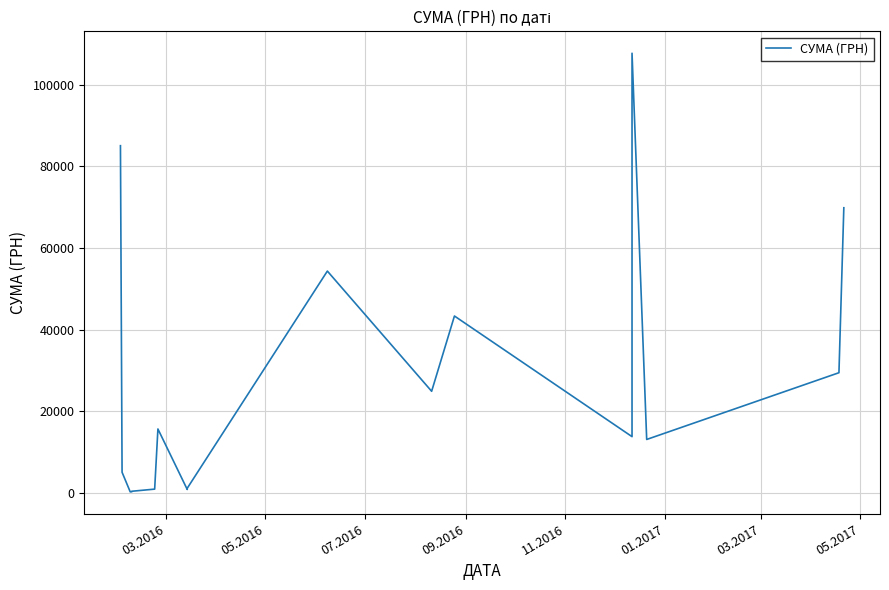

What is the difference between the second highest and second lowest values?

84726.0